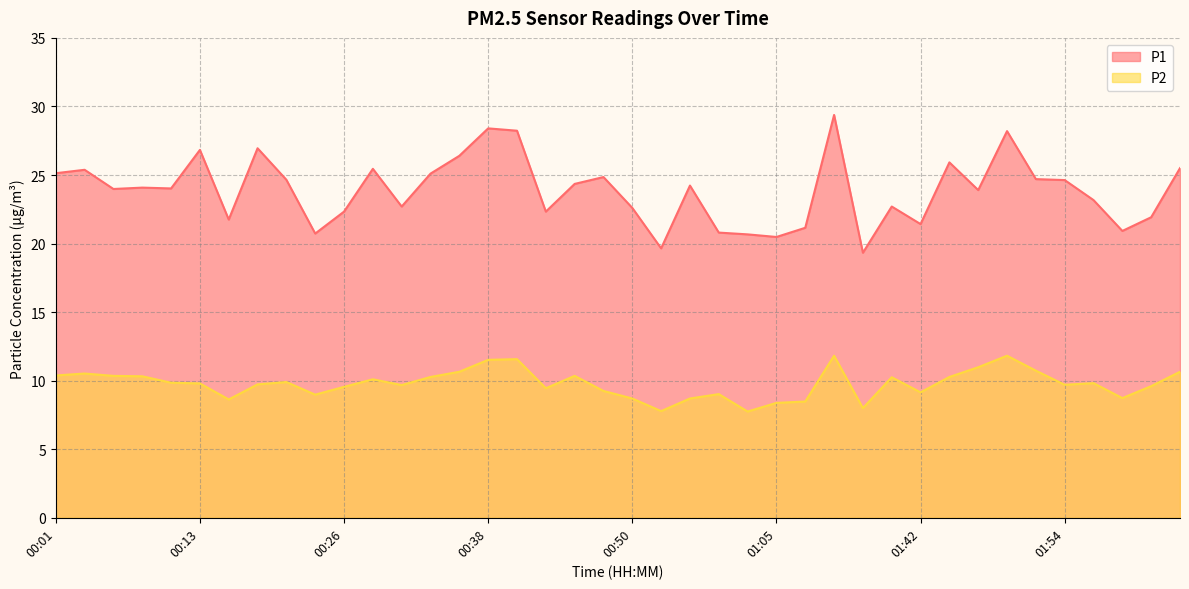

Does the chart display data point markers on the line(s)?

No